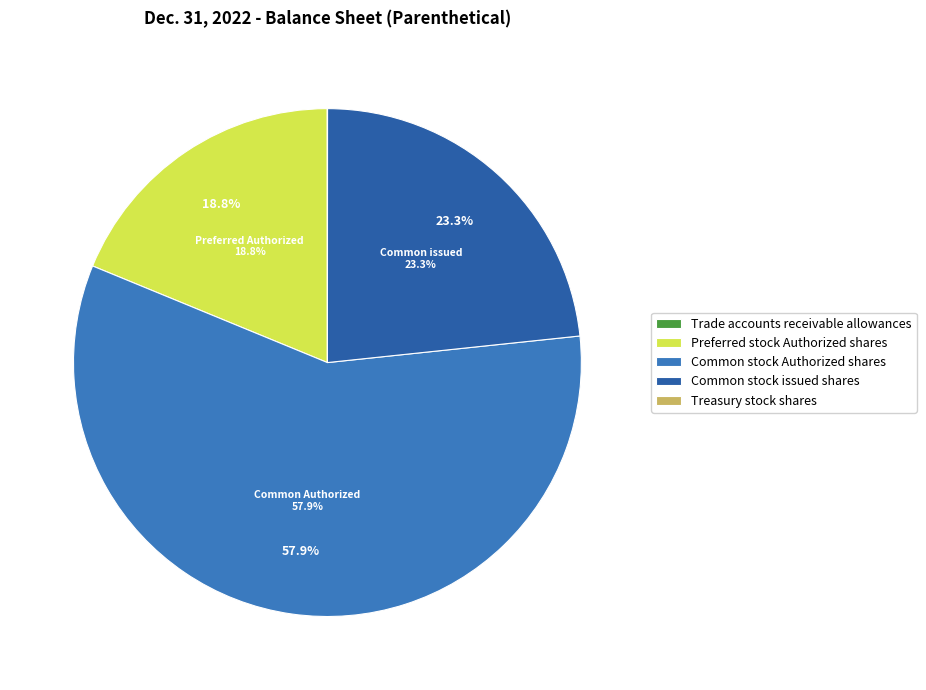

Does any single category account for the majority?

Yes